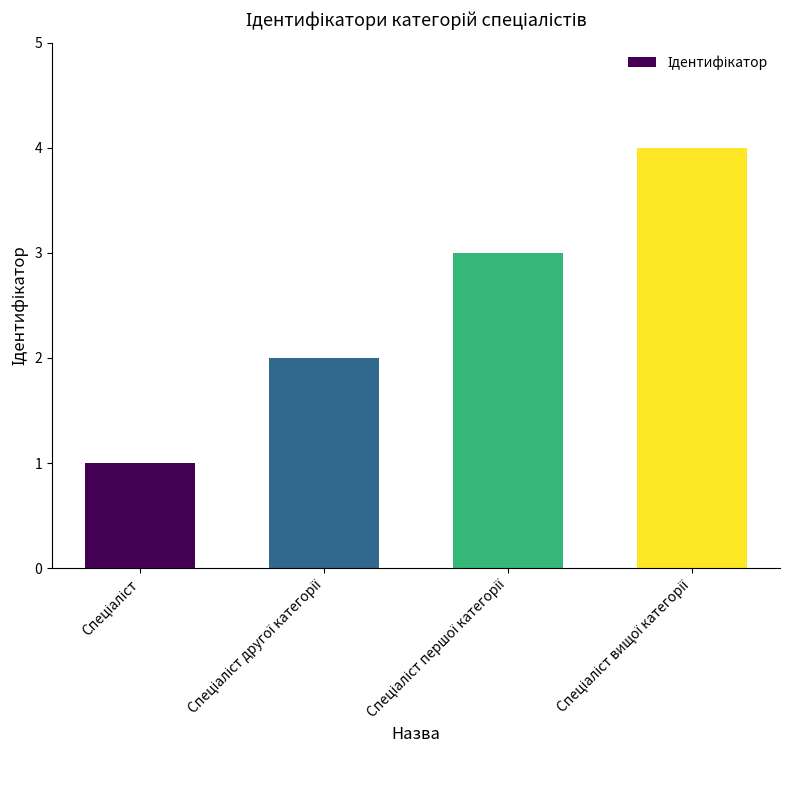

What is the difference between the maximum and second lowest values?

2